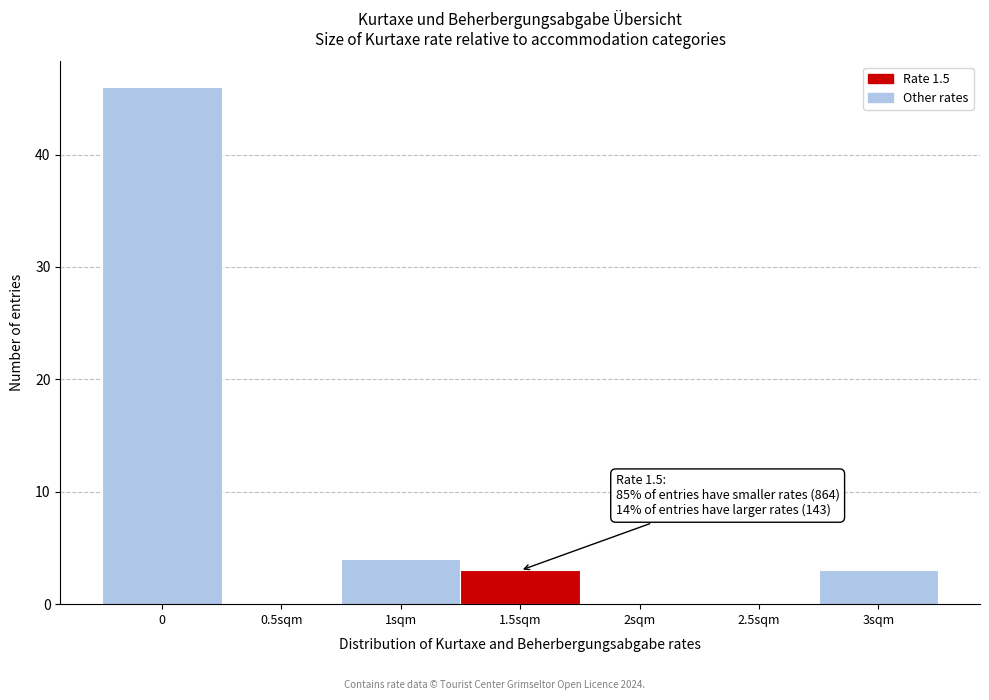

Reading left to right, transcribe all the data shown in this chart.

0=46	0.5sqm=0	1sqm=4	1.5sqm=3	2sqm=0	2.5sqm=0	3sqm=3